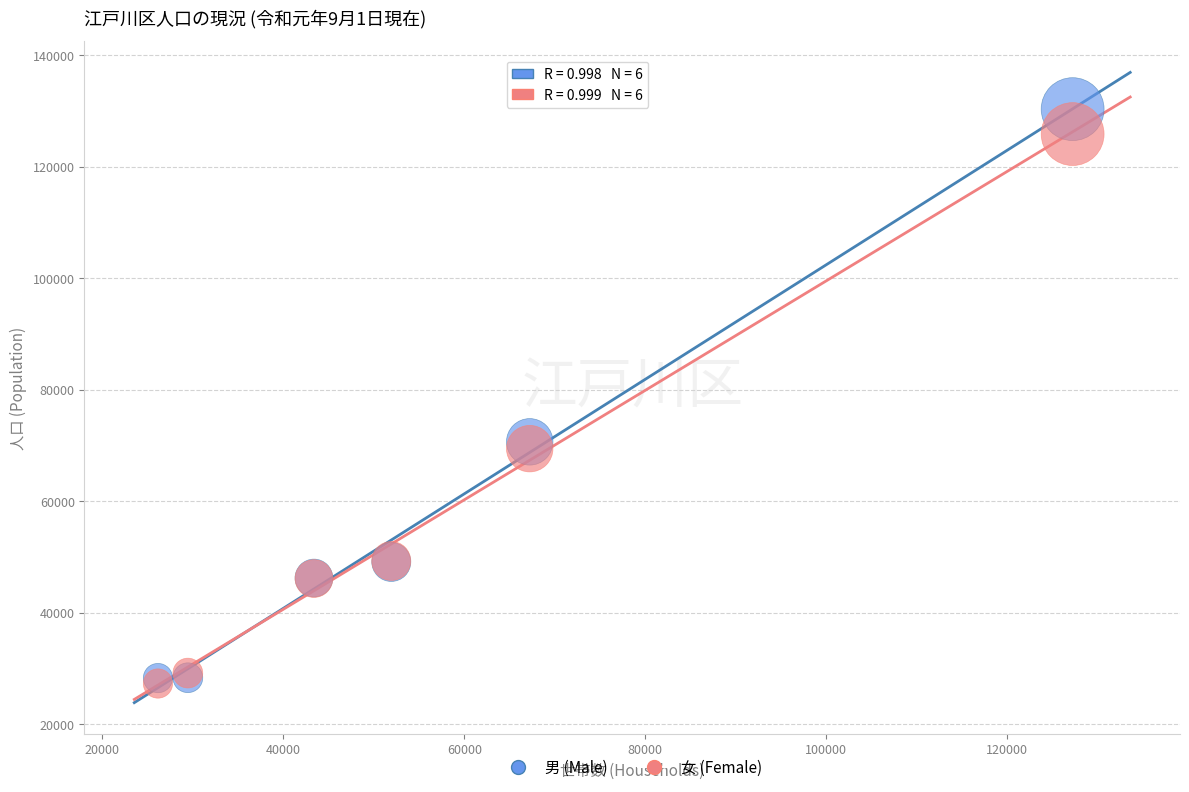

Which series has the largest Y range (max minus min)?

男 (Male)